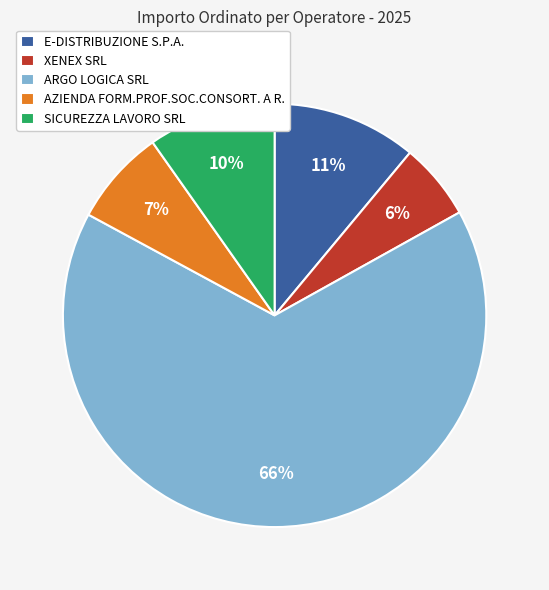

Between XENEX SRL and AZIENDA FORM.PROF.SOC.CONSORT. A R., which is larger?

AZIENDA FORM.PROF.SOC.CONSORT. A R.